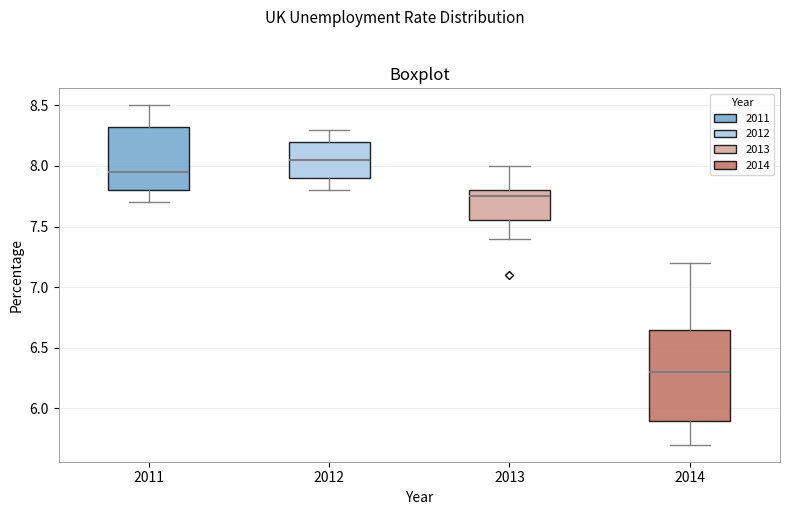

Reading left to right, read every box against the y-axis: the position of its median line, the range the box covers, and the ends of its whiskers. The values are not printed on the chart, so give them approximately, as read against the axis.

2011: median 7.95, box 7.80 to 8.35, whiskers 7.70 to 8.50
2012: median 8.05, box 7.90 to 8.20, whiskers 7.80 to 8.30
2013: median 7.75, box 7.55 to 7.80, whiskers 7.40 to 8.00
2014: median 6.30, box 5.90 to 6.65, whiskers 5.70 to 7.20